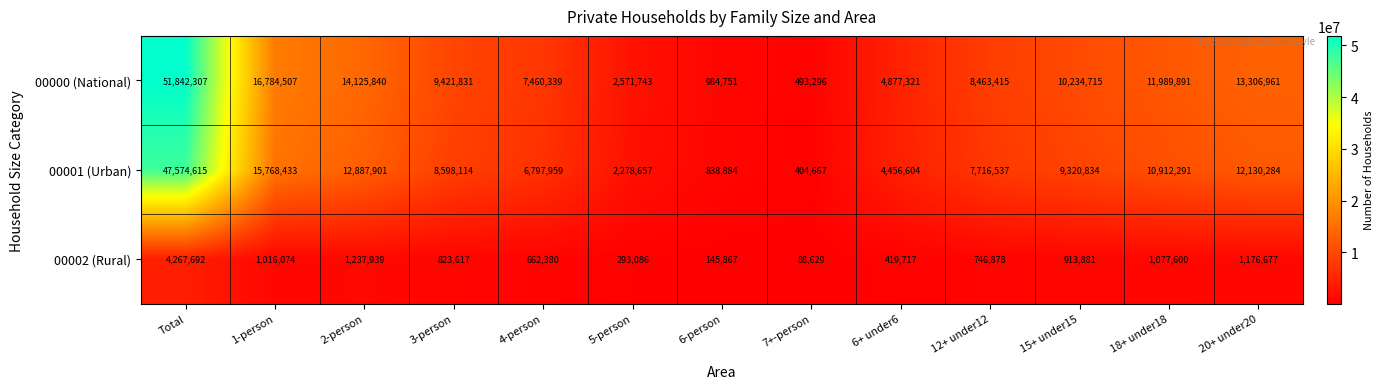

Which series changed the most between 3-person and 5-person?

00000 (National)